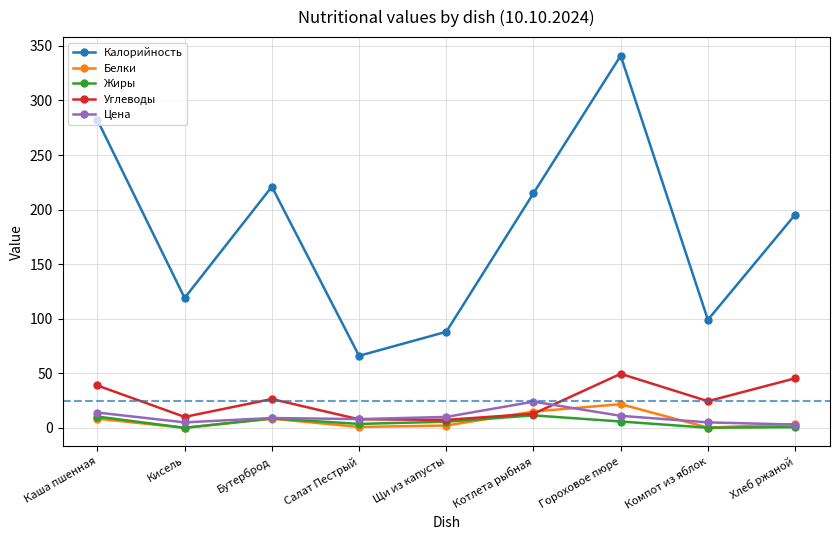

Is this an area chart (filled region under the line)?

No